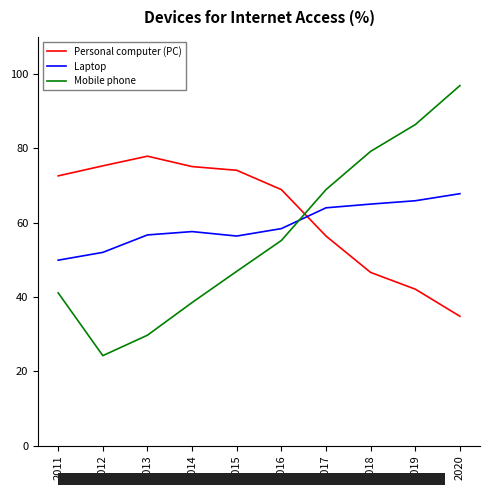

Which category has the lowest value in the Mobile phone series?

2012